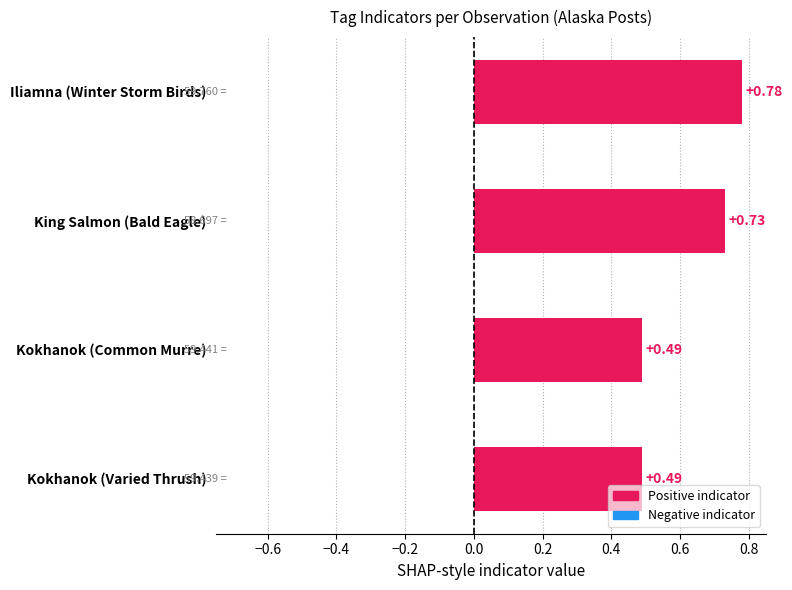

Does the chart contain stacked bars?

No